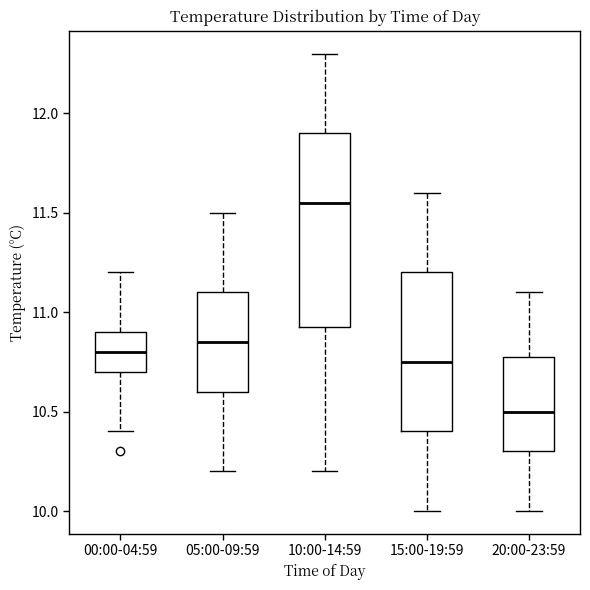

Which box is the tallest, from its lower edge to its upper edge?

10:00-14:59